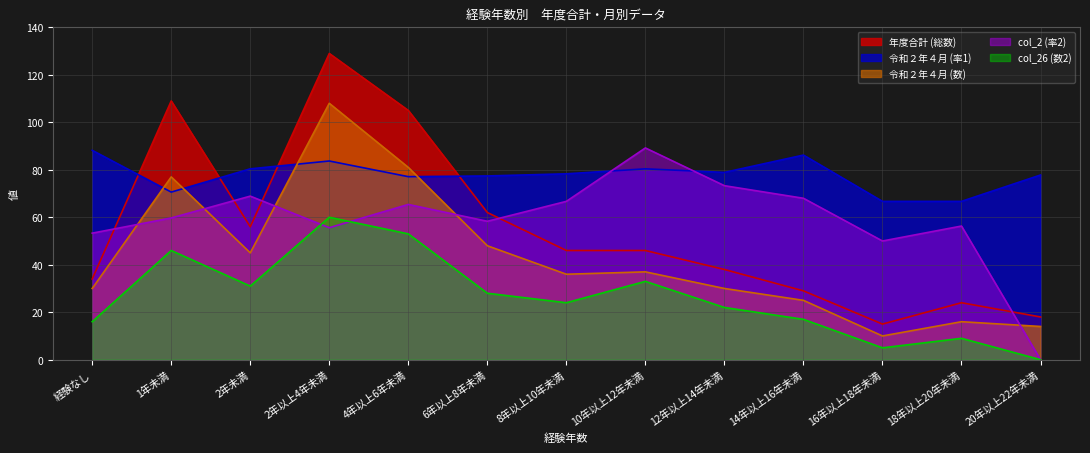

Where is col_2 (率2) nearest to the value 44?

16年以上18年未満